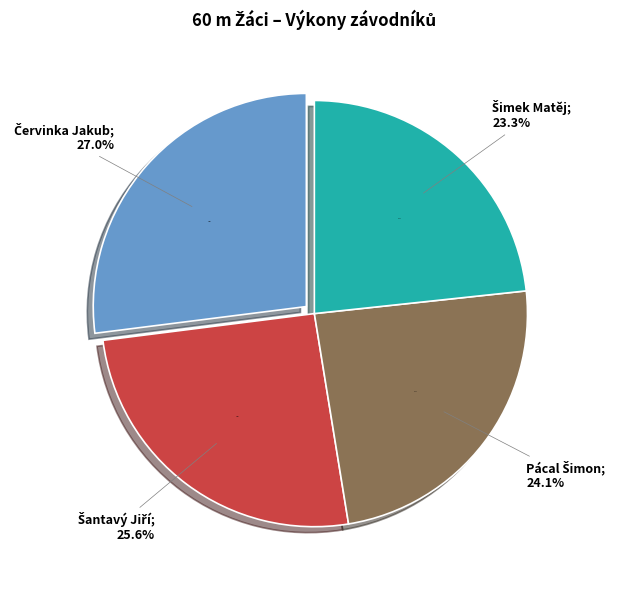

Does any single category account for the majority?

No